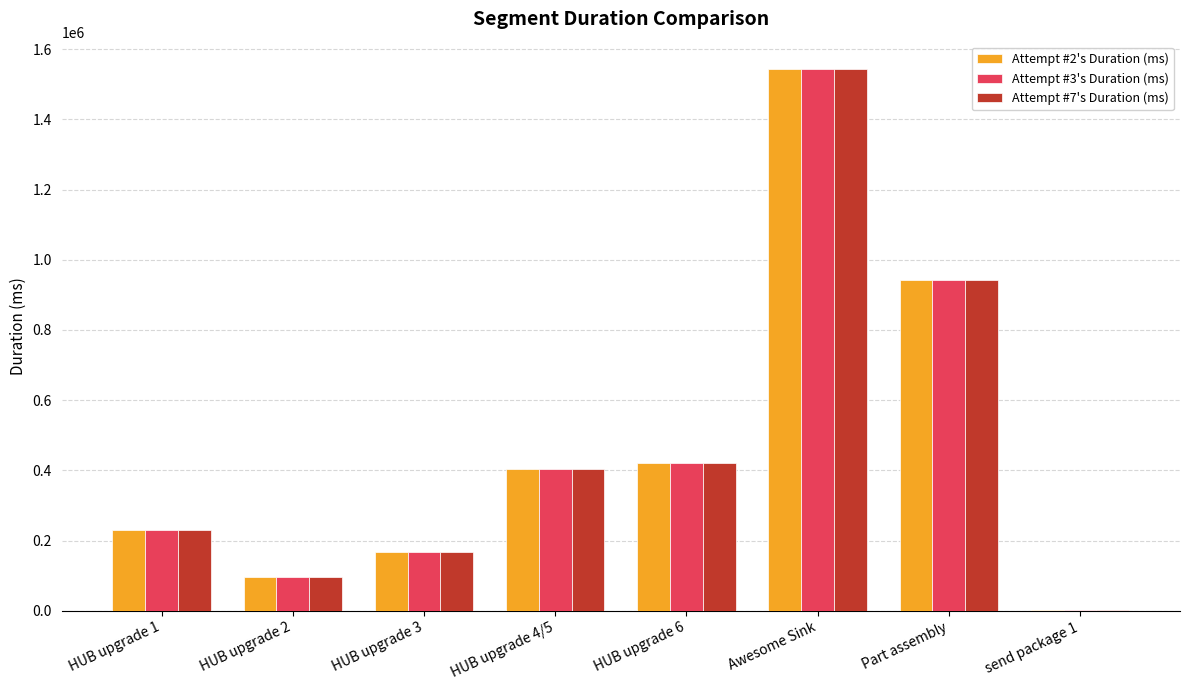

The value of Attempt #7's Duration (ms) at send package 1 is 1227. True or false?

True